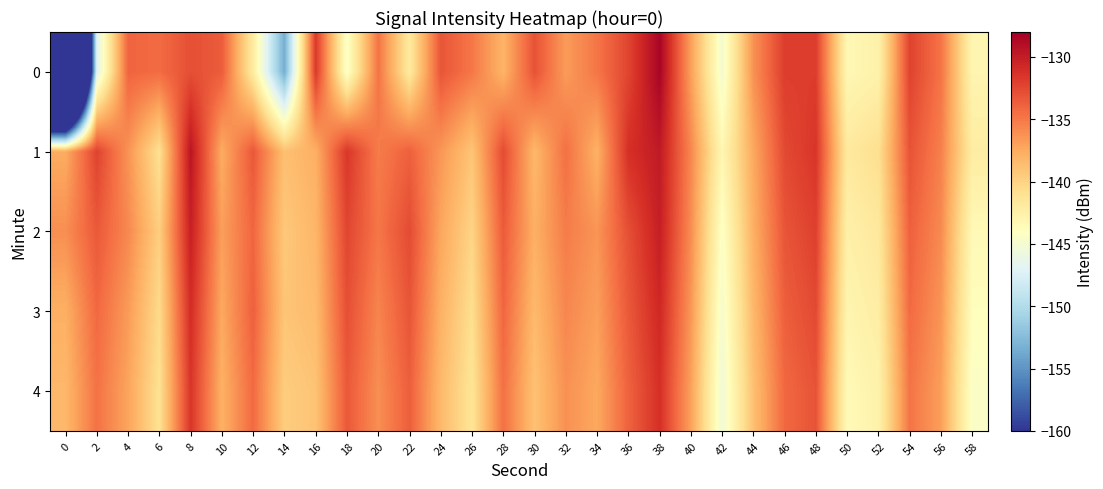

Rank the series by their maximum value, from lowest to highest.

4, 3, 2, 1, 0